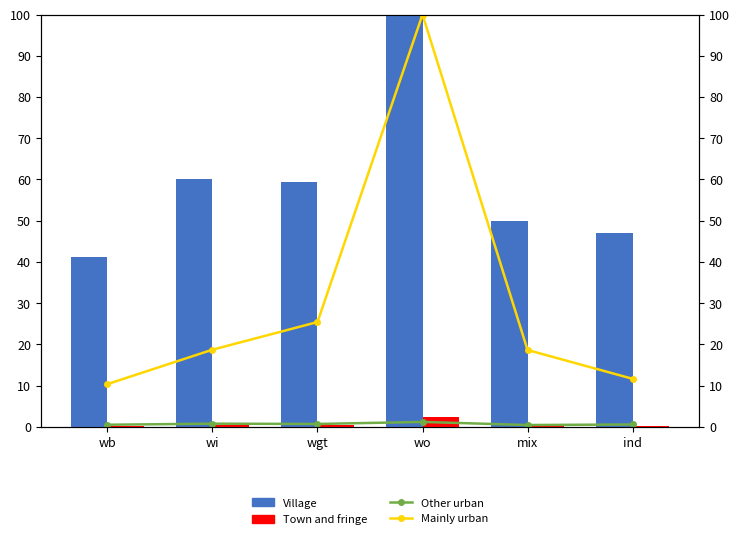

Reading right to left, transcribe all the data shown in this chart.

Village (primary): ind=47.0	mix=49.8	wo=100.0	wgt=59.4	wi=60.0	wb=41.2
Town and fringe: ind=0.2	mix=0.4	wo=2.4	wgt=0.5	wi=0.5	wb=0.3
Other urban (line): ind=0.6	mix=0.4	wo=1.2	wgt=0.7	wi=0.8	wb=0.5
Mainly urban (line): ind=11.6	mix=18.6	wo=100.0	wgt=25.4	wi=18.7	wb=10.4